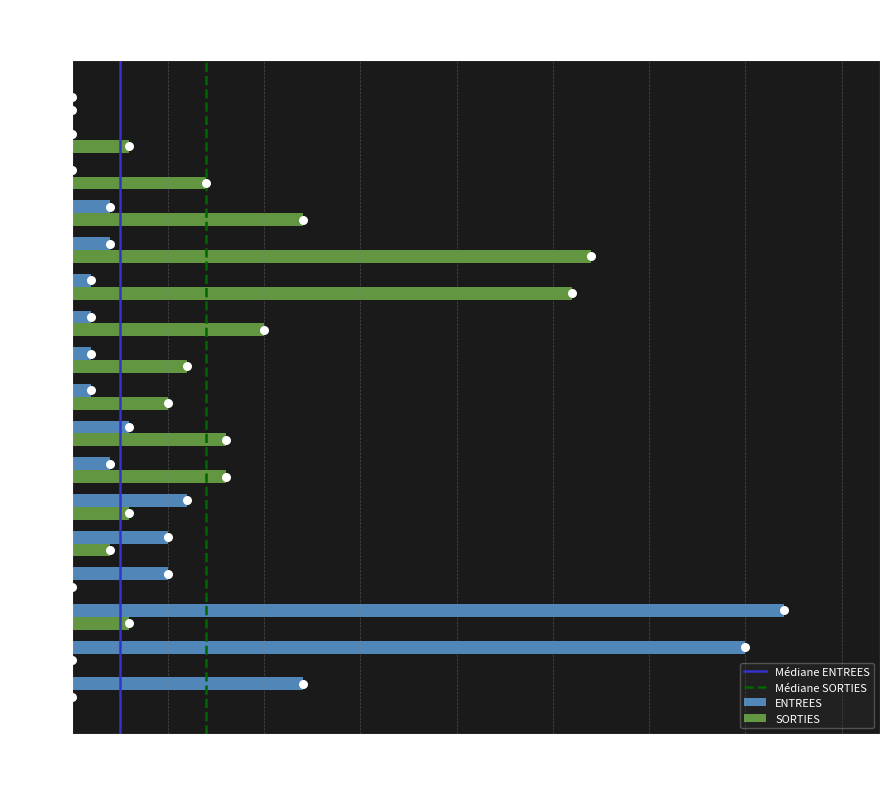

Which series has the largest total across all categories?

SORTIES